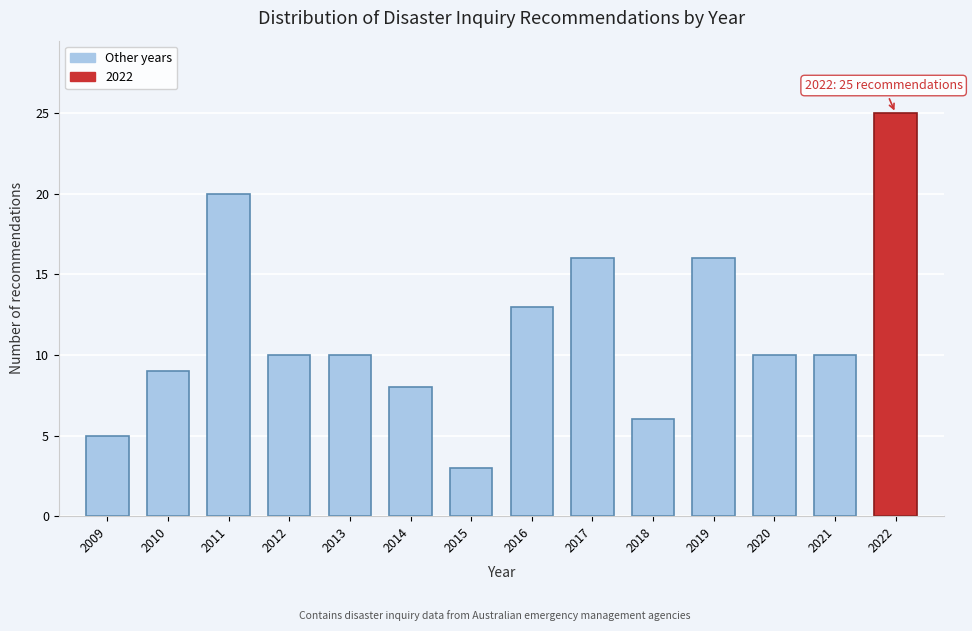

Reading left to right, transcribe all the data shown in this chart.

5	9	20	10	10	8	3	13	16	6	16	10	10	25